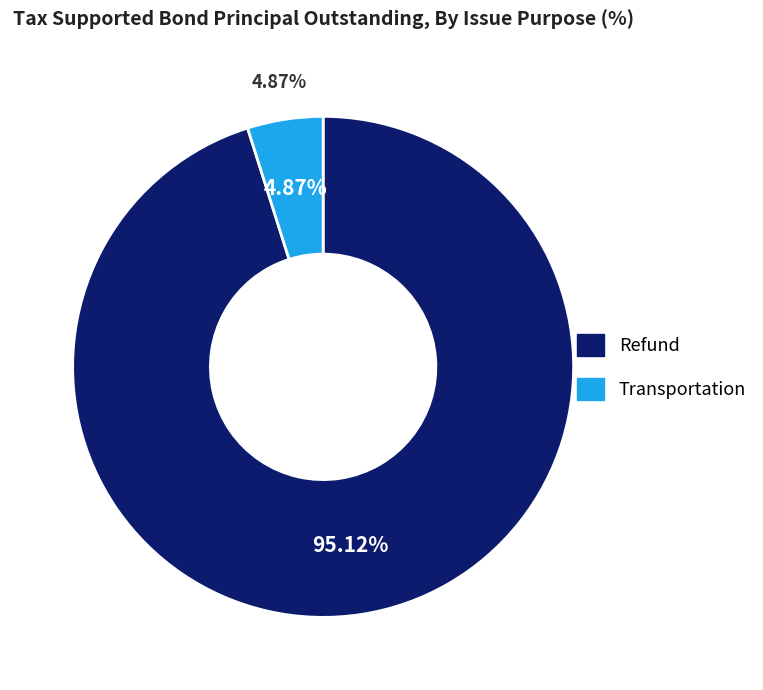

To the nearest percent, what portion does Transportation represent?

5%